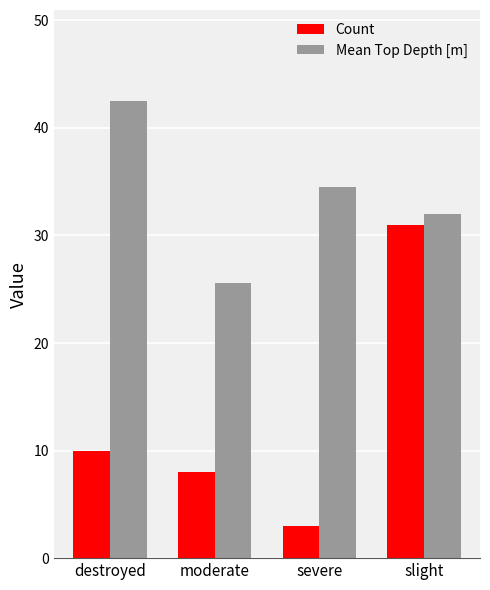

Rank the categories by Count value from highest to lowest.

slight, destroyed, moderate, severe